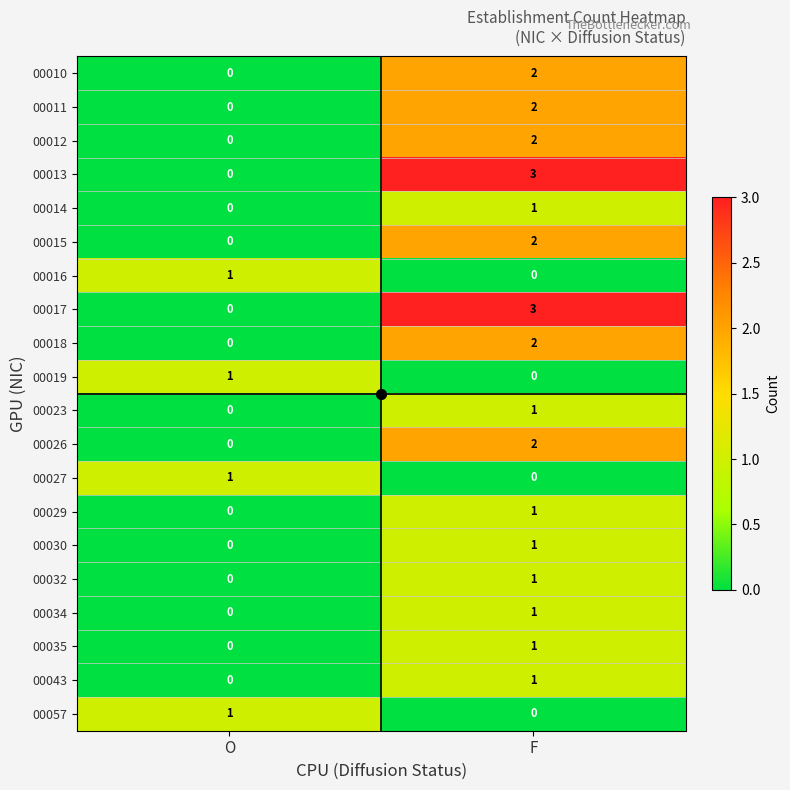

List the labels in order of 00057 value, smallest first.

F, O